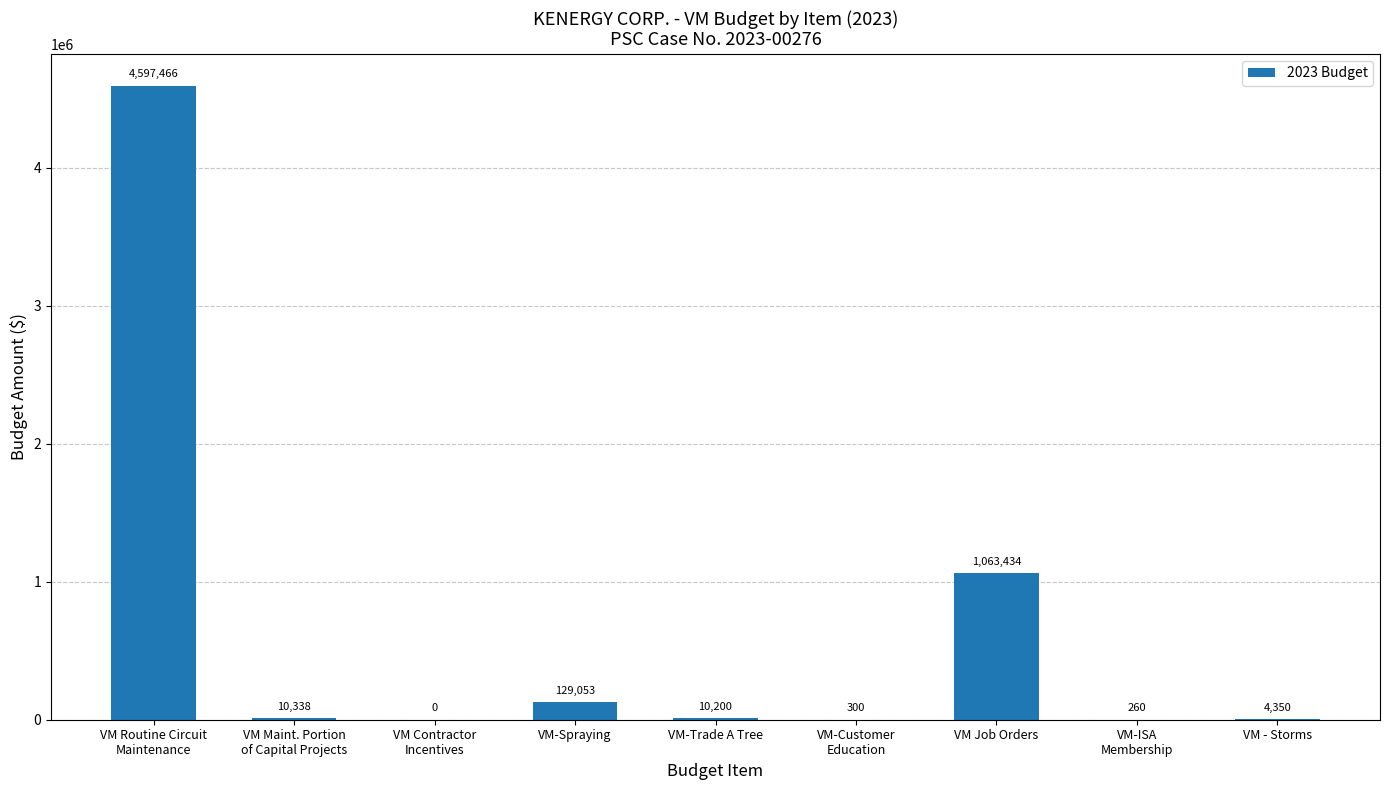

Are the bars grouped side by side (vs. stacked)?

No